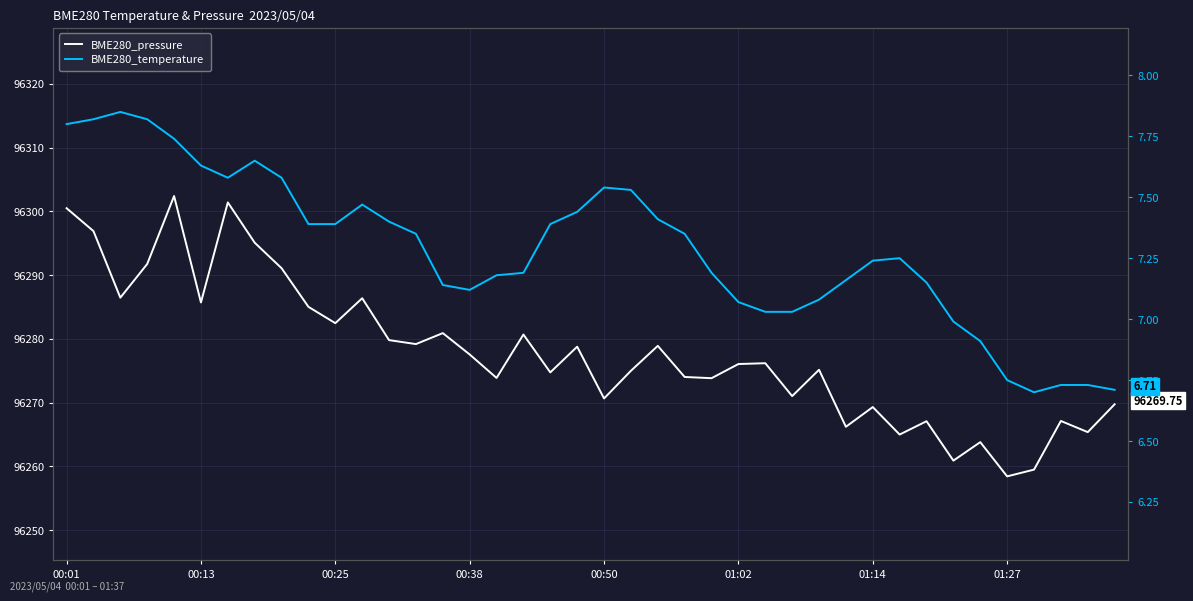

Is the value of BME280_pressure at 00:01 greater than the value of BME280_temperature at 14?

Yes